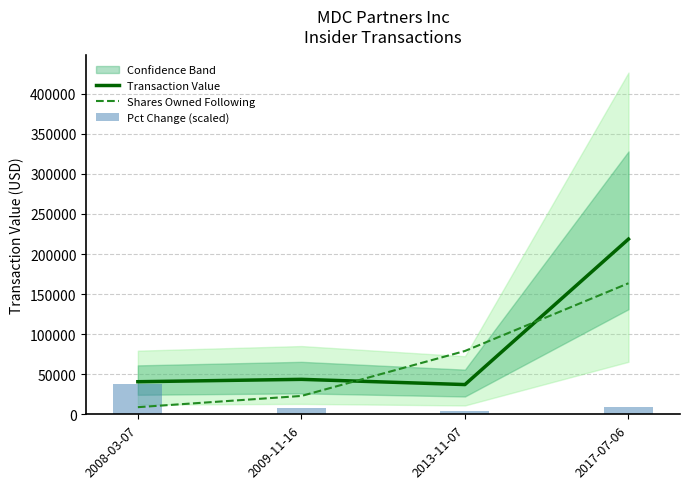

Reading left to right, extract all data points from this chart.

Transaction Value: 40750	43700	37200	218625
Shares Owned Following: 9000	23000	79074	163557
Pct Change (scaled): 37500	8400	4200	9000